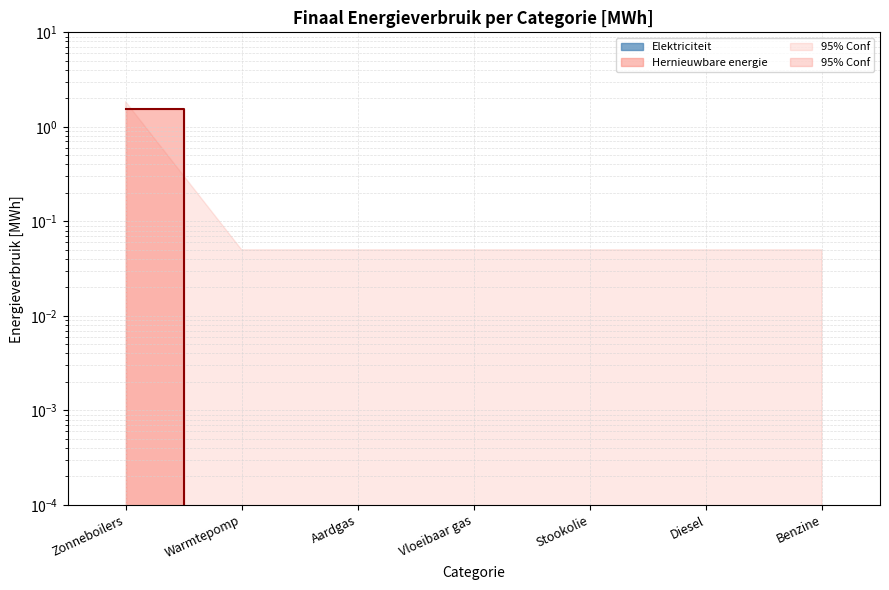

Count the values in the range 0 to 1.

6